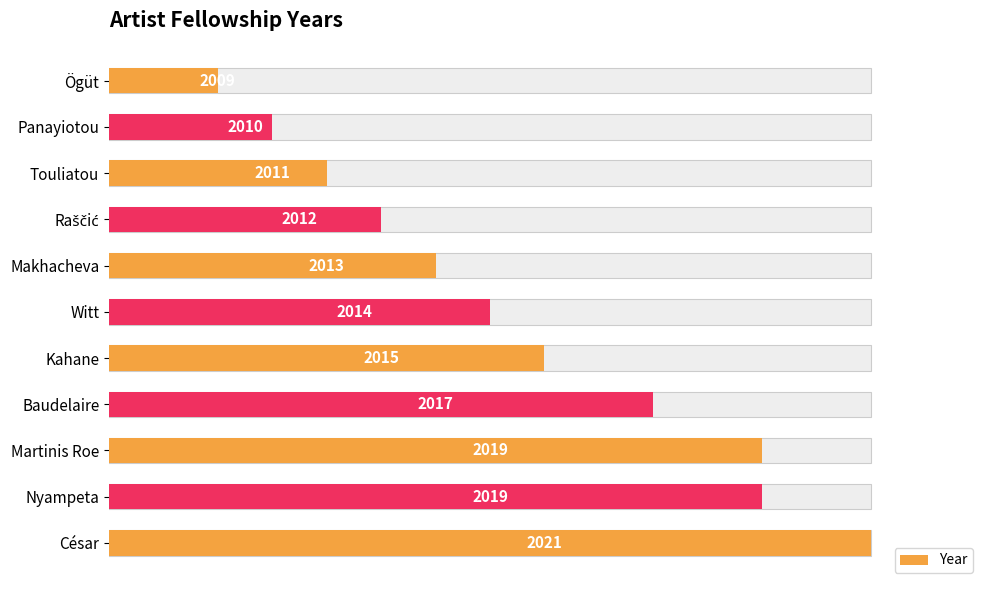

What is the maximum value shown in the chart?

2021